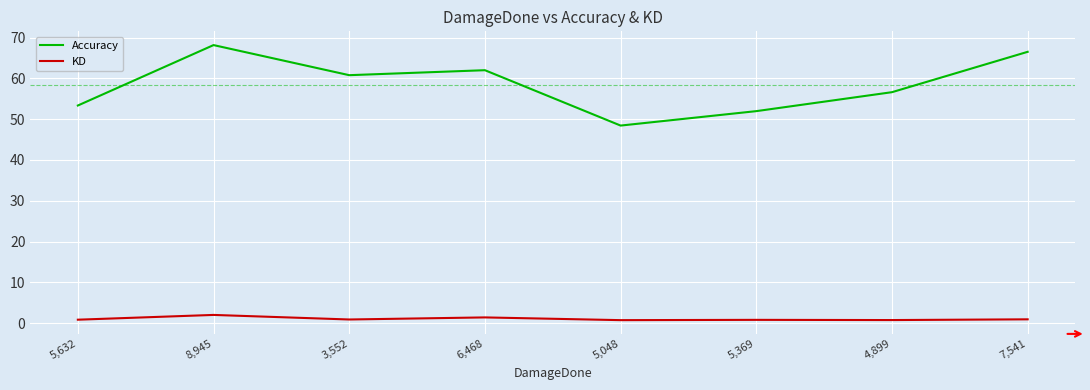

What is the difference between the second highest and minimum values in the Accuracy series?

18.1